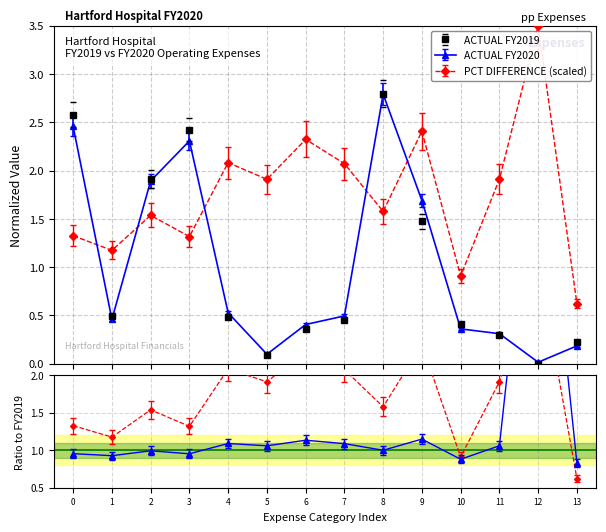

How many times do ACTUAL FY2019 and ACTUAL FY2020 cross each other?

6